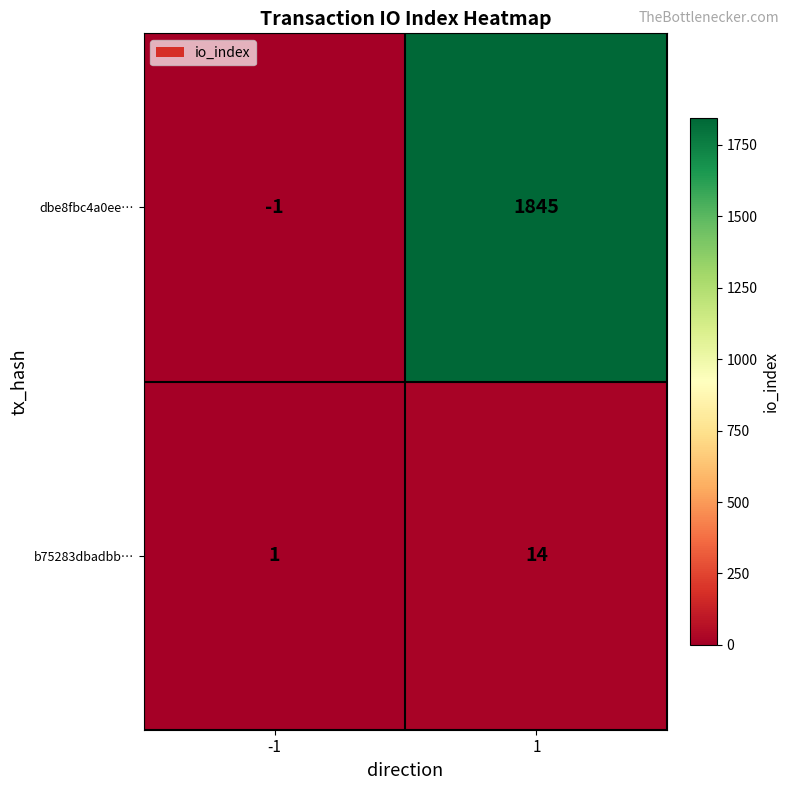

At how many categories does at least one series exceed 2?

1